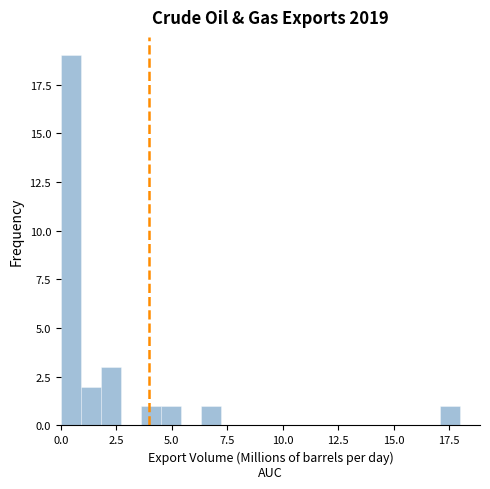

Around what value on the x-axis is the tallest bar? Give the approximate position of its centre, as read against the axis.

0.5